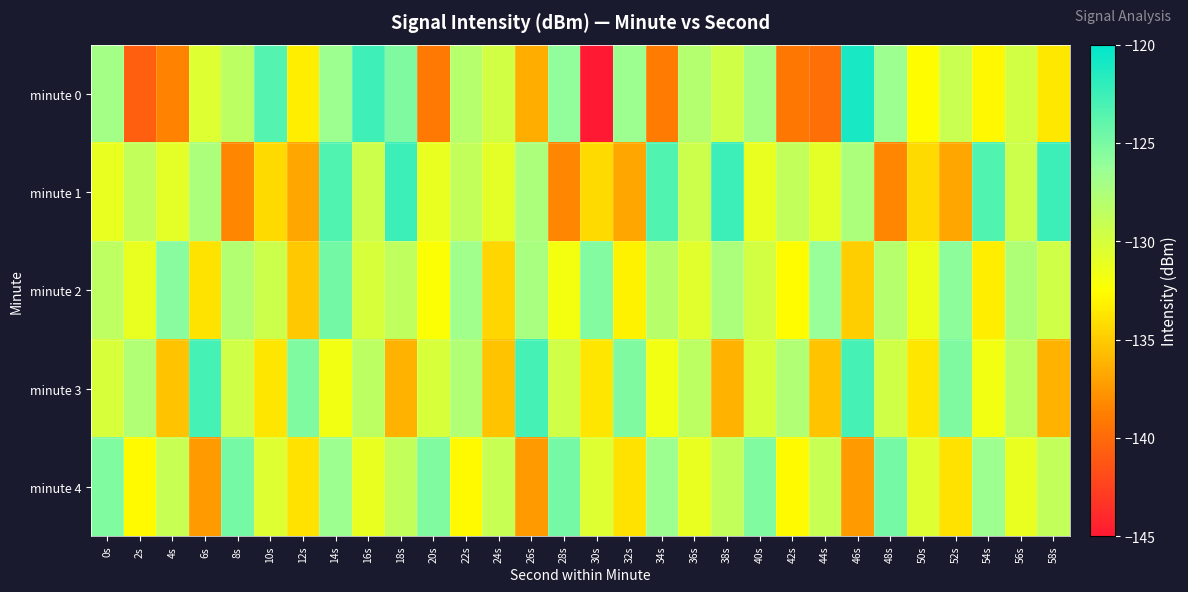

Reading left to right, what are all the values shown in this chart?

minute 0: 0s=-127.0	2s=-140.6	4s=-138.6	6s=-130.5	8s=-128.4	10s=-123.5	12s=-133.4	14s=-126.6	16s=-122.6	18s=-125.2	20s=-139.1	22s=-128.0	24s=-129.7	26s=-136.4	28s=-126.0	30s=-145.0	32s=-126.6	34s=-139.0	36s=-127.9	38s=-129.6	40s=-127.1	42s=-139.2	44s=-139.7	46s=-121.1	48s=-126.6	50s=-132.7	52s=-129.2	54s=-132.9	56s=-129.7	58s=-133.6
minute 1: 0s=-131.2	2s=-128.9	4s=-130.9	6s=-127.4	8s=-138.4	10s=-134.3	12s=-136.8	14s=-123.4	16s=-129.4	18s=-122.5	20s=-131.2	22s=-128.9	24s=-130.9	26s=-127.4	28s=-138.4	30s=-134.3	32s=-136.8	34s=-123.4	36s=-129.4	38s=-122.5	40s=-131.2	42s=-128.9	44s=-130.9	46s=-127.4	48s=-138.4	50s=-134.3	52s=-136.8	54s=-123.4	56s=-129.4	58s=-122.5
minute 2: 0s=-128.5	2s=-131.2	4s=-125.6	6s=-133.8	8s=-127.9	10s=-129.4	12s=-135.2	14s=-124.7	16s=-130.1	18s=-128.6	20s=-132.4	22s=-126.8	24s=-134.5	26s=-127.3	28s=-131.9	30s=-125.4	32s=-133.1	34s=-128.2	36s=-130.7	38s=-127.5	40s=-129.8	42s=-132.6	44s=-126.3	46s=-134.9	48s=-128.1	50s=-131.4	52s=-125.8	54s=-133.3	56s=-127.7	58s=-129.6
minute 3: 0s=-130.1	2s=-127.8	4s=-135.4	6s=-122.9	8s=-129.6	10s=-133.7	12s=-125.2	14s=-131.8	16s=-128.4	18s=-136.2	20s=-130.1	22s=-127.8	24s=-135.4	26s=-122.9	28s=-129.6	30s=-133.7	32s=-125.2	34s=-131.8	36s=-128.4	38s=-136.2	40s=-130.1	42s=-127.8	44s=-135.4	46s=-122.9	48s=-129.6	50s=-133.7	52s=-125.2	54s=-131.8	56s=-128.4	58s=-136.2
minute 4: 0s=-125.3	2s=-132.7	4s=-129.1	6s=-137.4	8s=-124.8	10s=-130.5	12s=-133.9	14s=-126.6	16s=-131.2	18s=-128.8	20s=-125.3	22s=-132.7	24s=-129.1	26s=-137.4	28s=-124.8	30s=-130.5	32s=-133.9	34s=-126.6	36s=-131.2	38s=-128.8	40s=-125.3	42s=-132.7	44s=-129.1	46s=-137.4	48s=-124.8	50s=-130.5	52s=-133.9	54s=-126.6	56s=-131.2	58s=-128.8